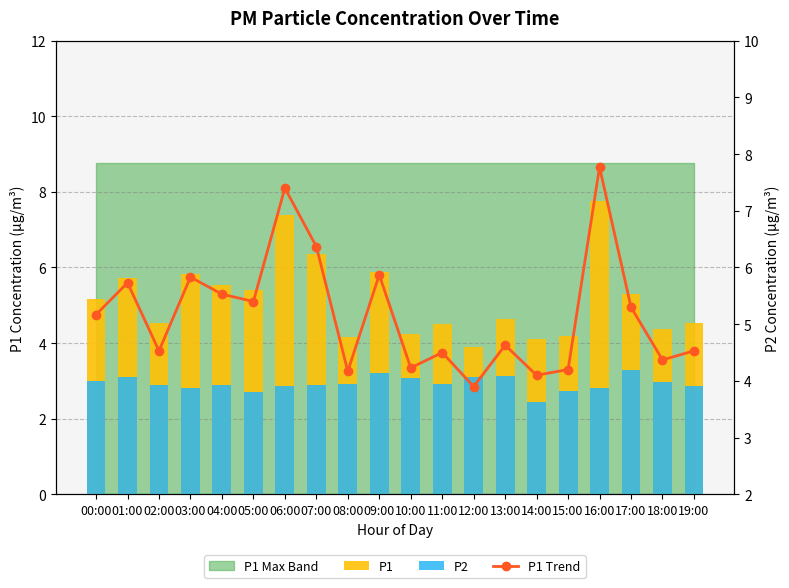

What is the difference between the second highest and minimum values in the P1 series?

3.5